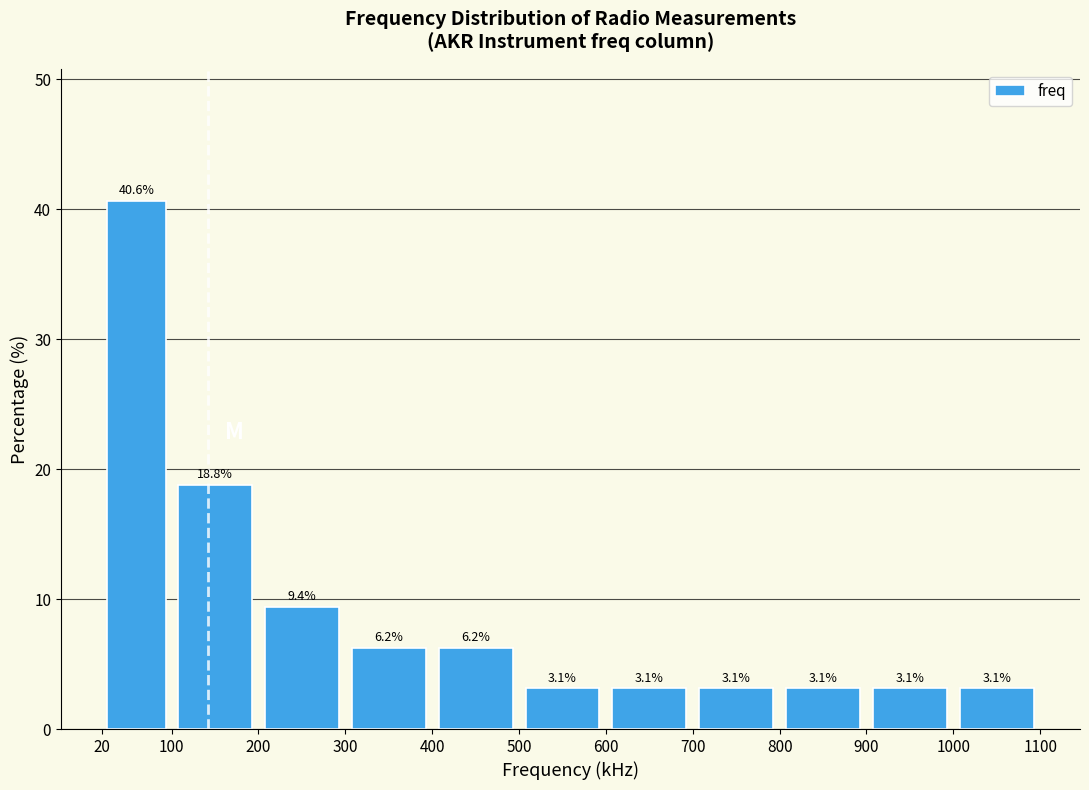

Which range on the x-axis has the tallest bar?

20 to 100